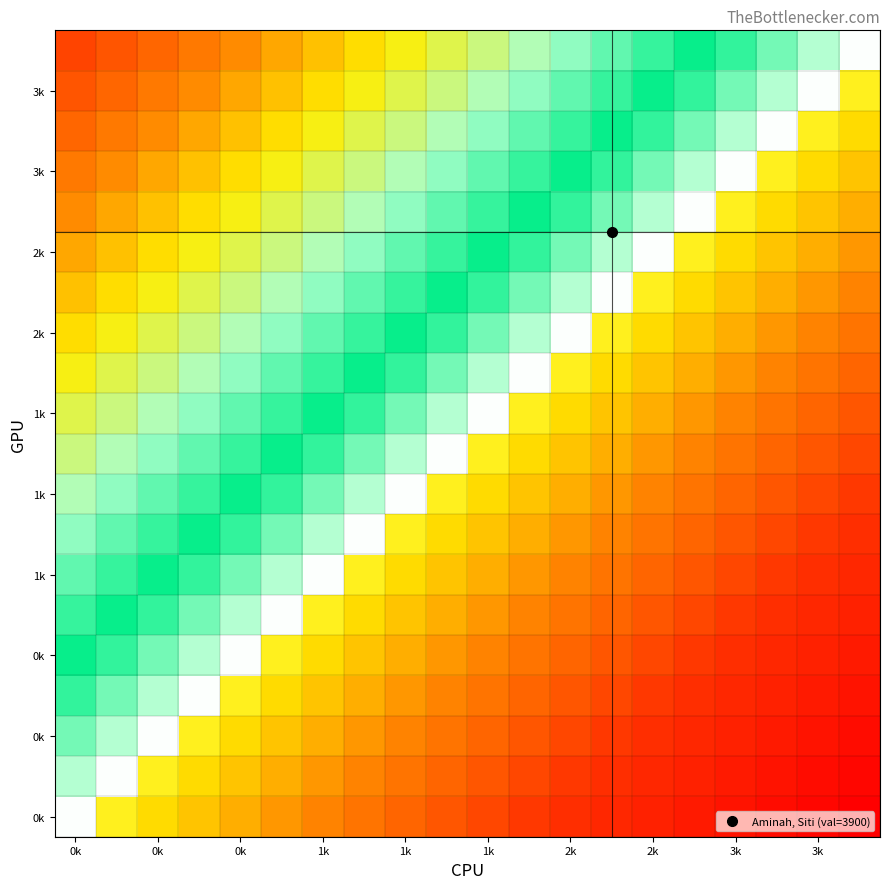

At which category does the chart reach its peak across all series?

0k